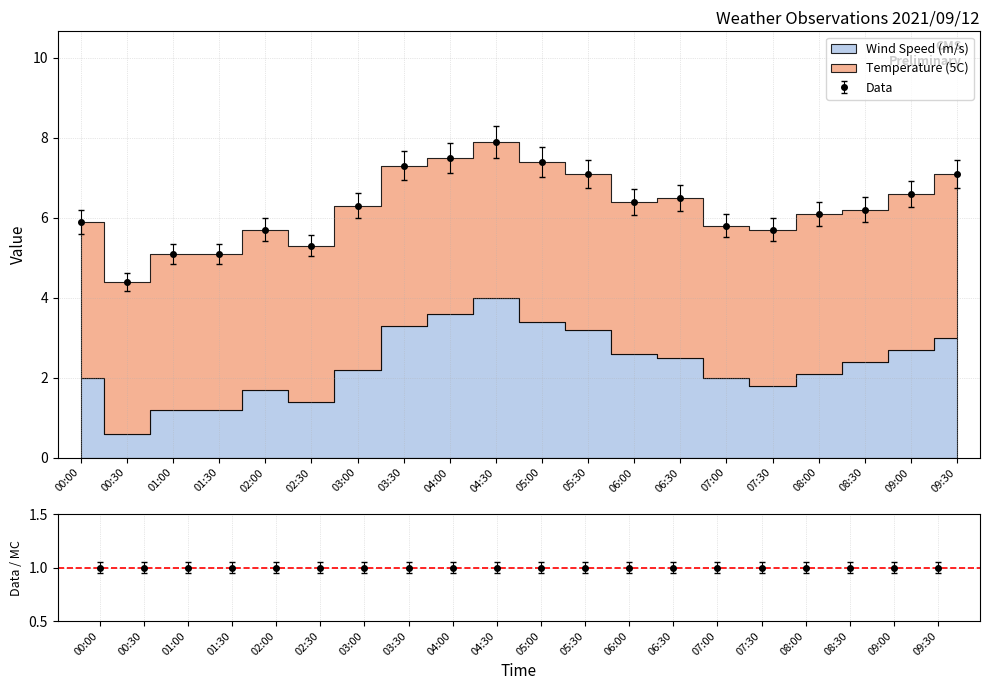

Count the number of values greater than 6.

12